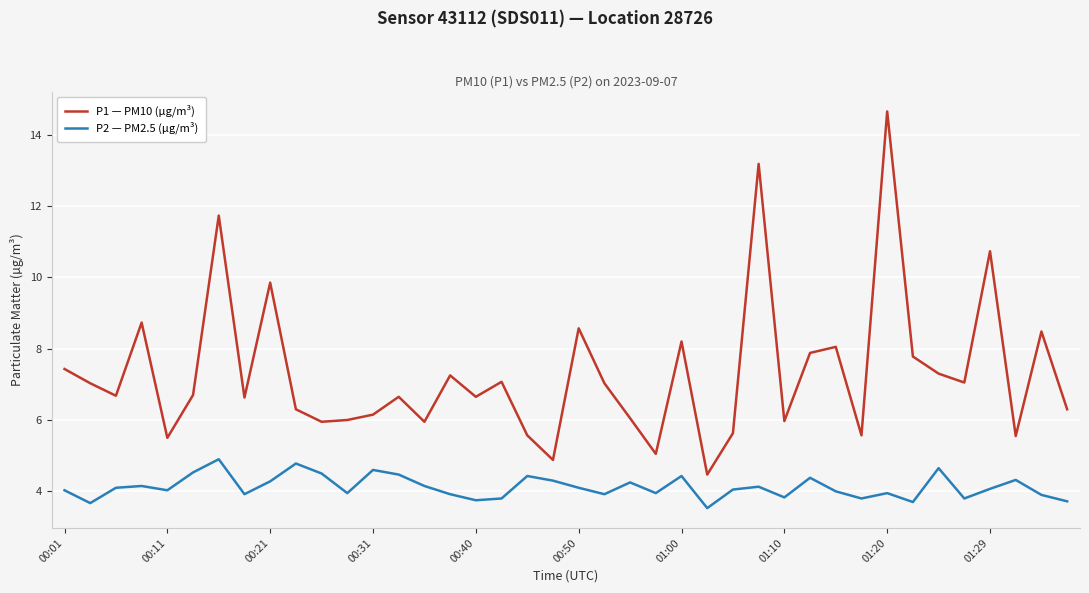

How many lines are shown in the chart?

2